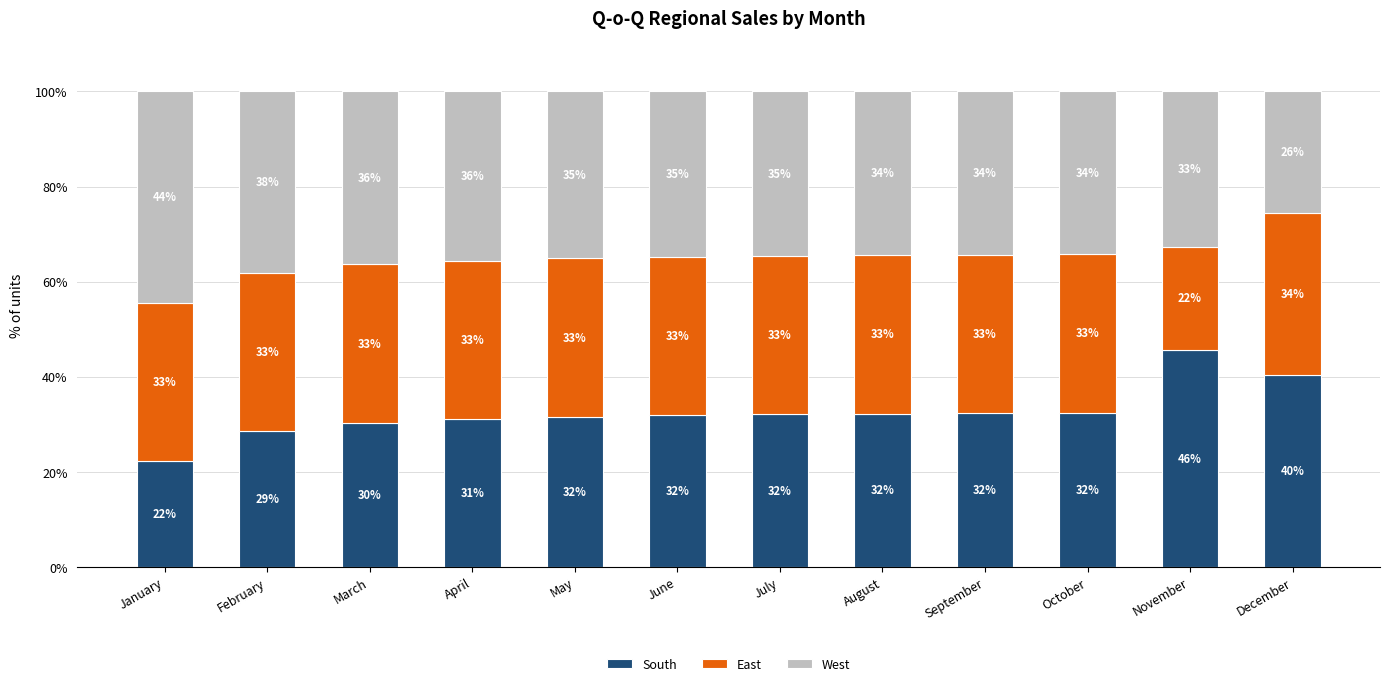

How many bars are there in total?

12